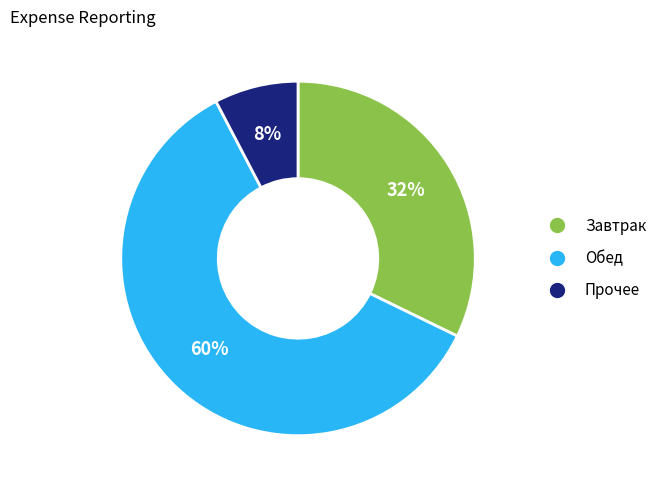

Is there a majority slice in this chart?

Yes